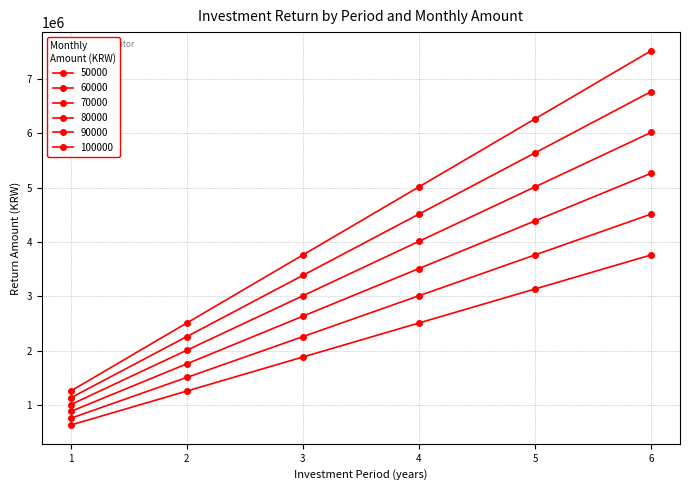

Which series has the widest spread of values?

100000